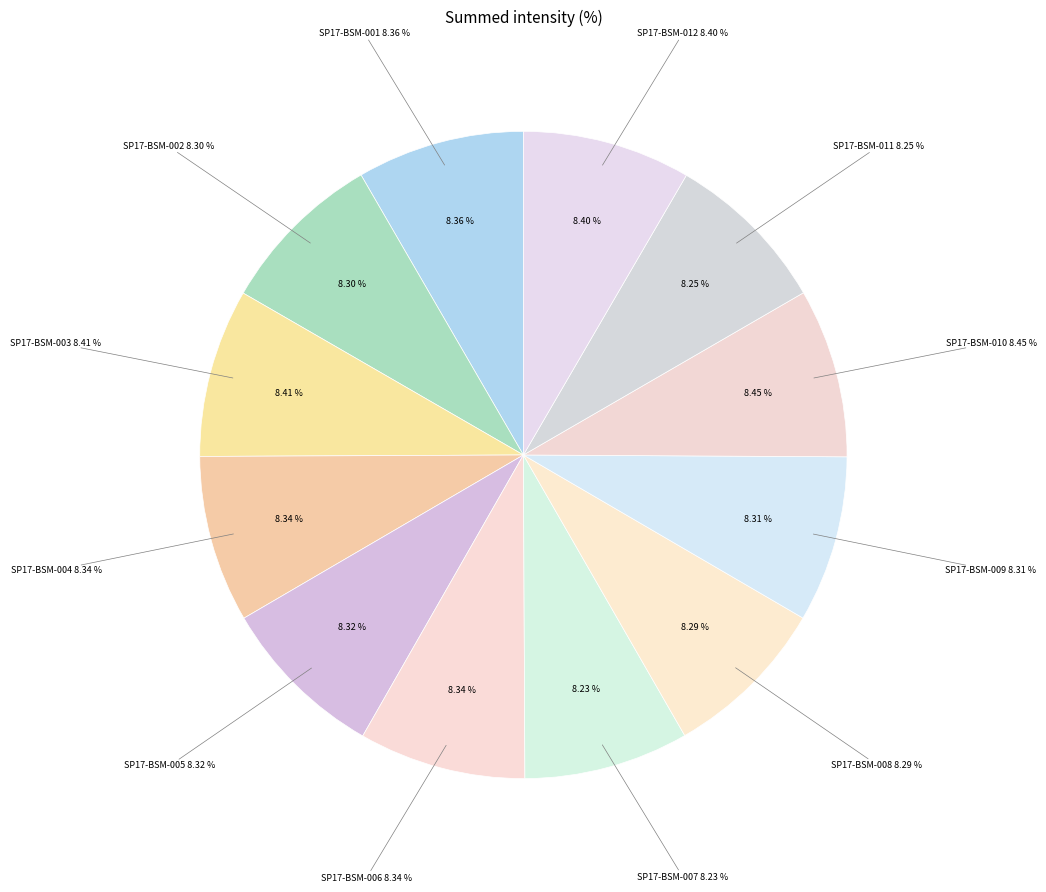

Which has a higher value, SP17-BSM-007 or SP17-BSM-005?

SP17-BSM-005